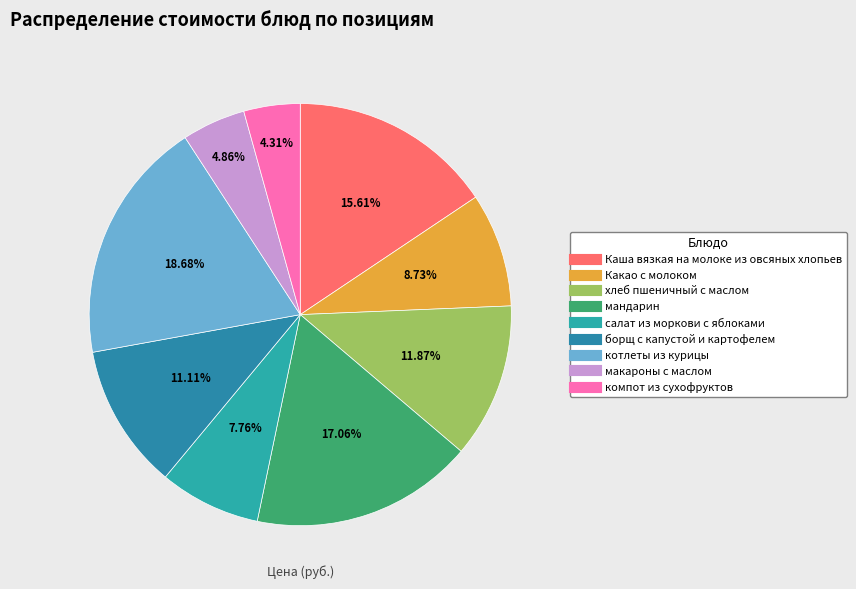

The хлеб пшеничный с маслом slice represents 12% of the pie. True or false?

True